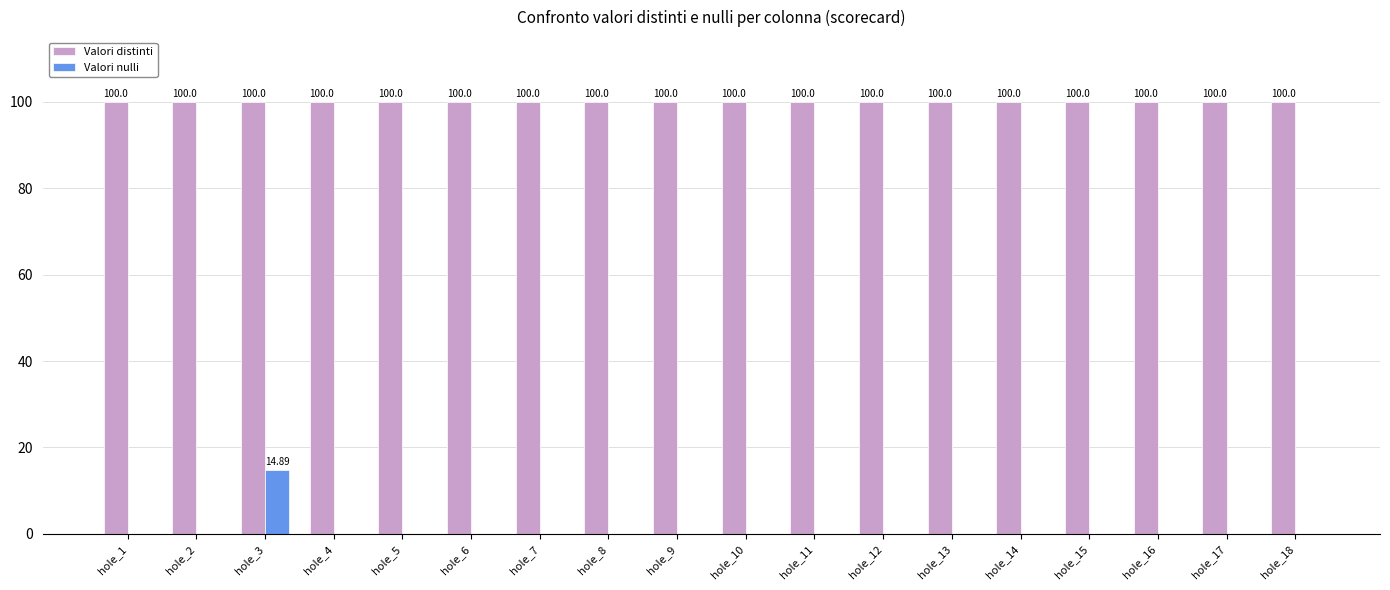

What is the spread (max minus min) of values at hole_5?

100.0